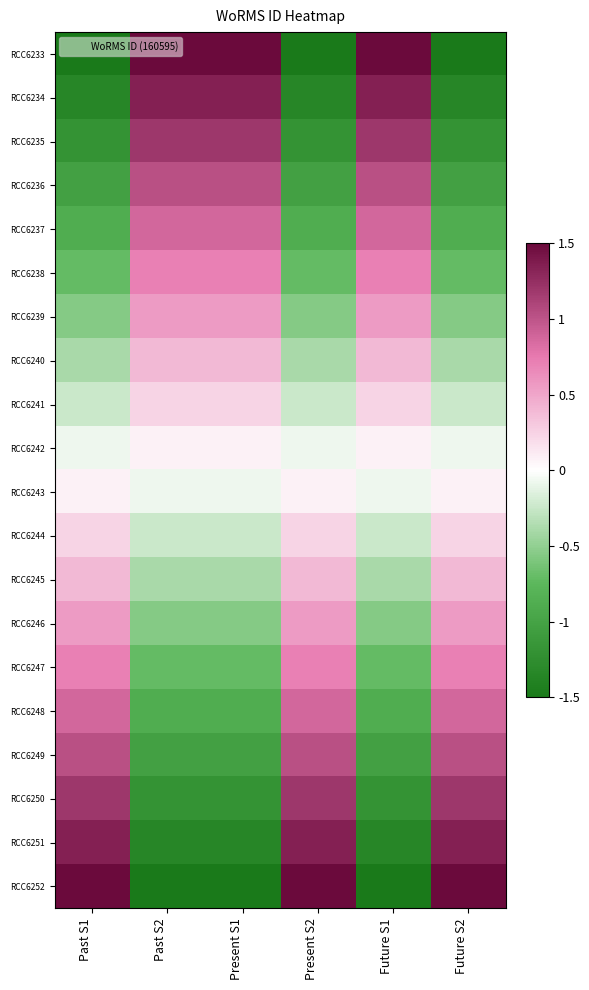

How many data points does each series have?

6